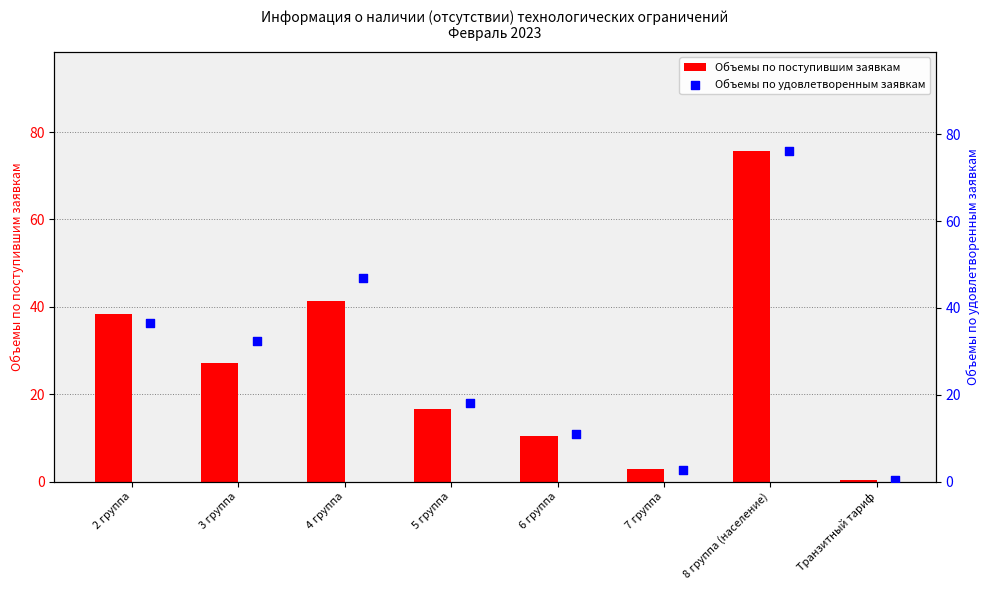

Which series contains the highest Y value?

Объемы по удовлетворенным заявкам